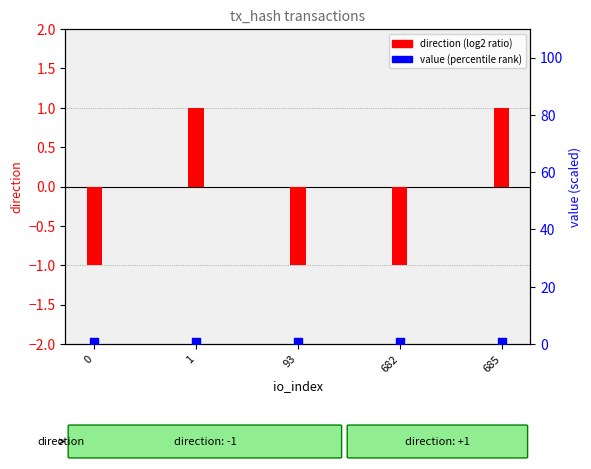

Which series has the widest spread of Y values?

direction (log2 ratio style)